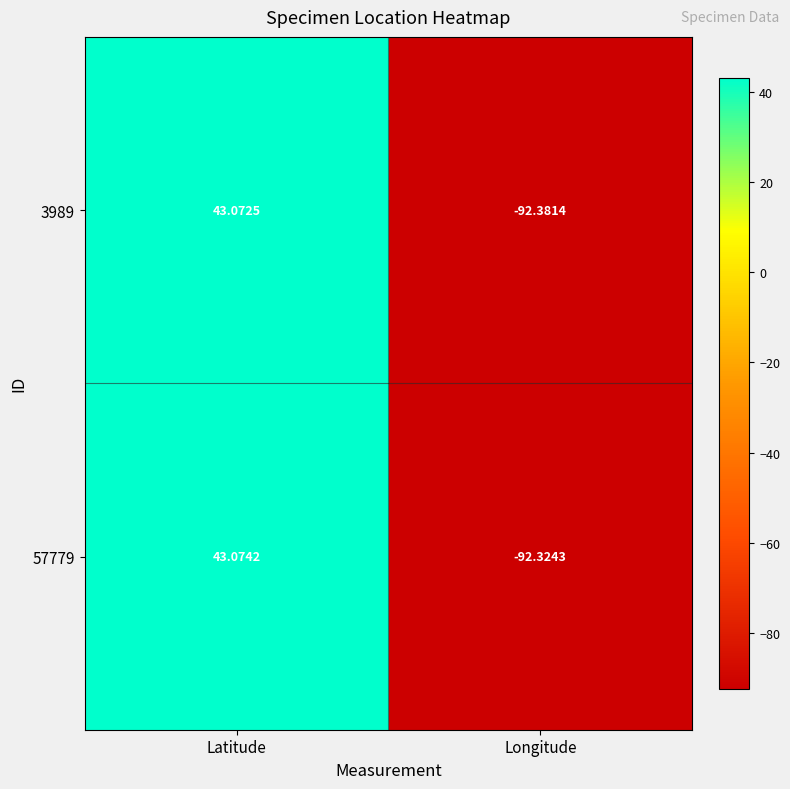

Which category has the highest value in the 57779 series?

Latitude